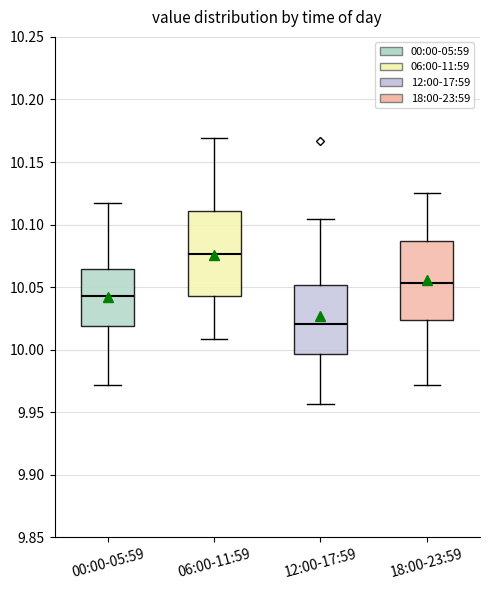

Reading left to right, transcribe this box plot: for each box, give where its median line is, the range the box spans, and where its two whiskers end, as read against the y-axis. The values are not printed on the chart, so give them approximately, as read against the axis.

00:00-05:59: median 10.045, box 10.020 to 10.065, whiskers 9.970 to 10.115
06:00-11:59: median 10.075, box 10.045 to 10.110, whiskers 10.010 to 10.170
12:00-17:59: median 10.020, box 9.995 to 10.050, whiskers 9.955 to 10.105
18:00-23:59: median 10.055, box 10.025 to 10.085, whiskers 9.970 to 10.125